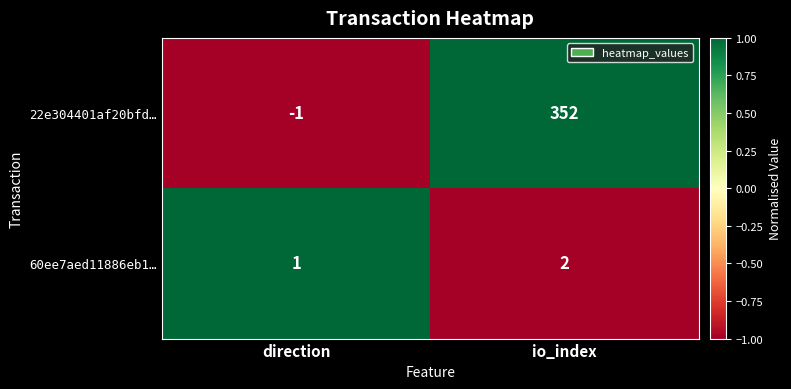

At io_index, list the series in order from largest to smallest.

22e304401af20bfd…, 60ee7aed11886eb1…